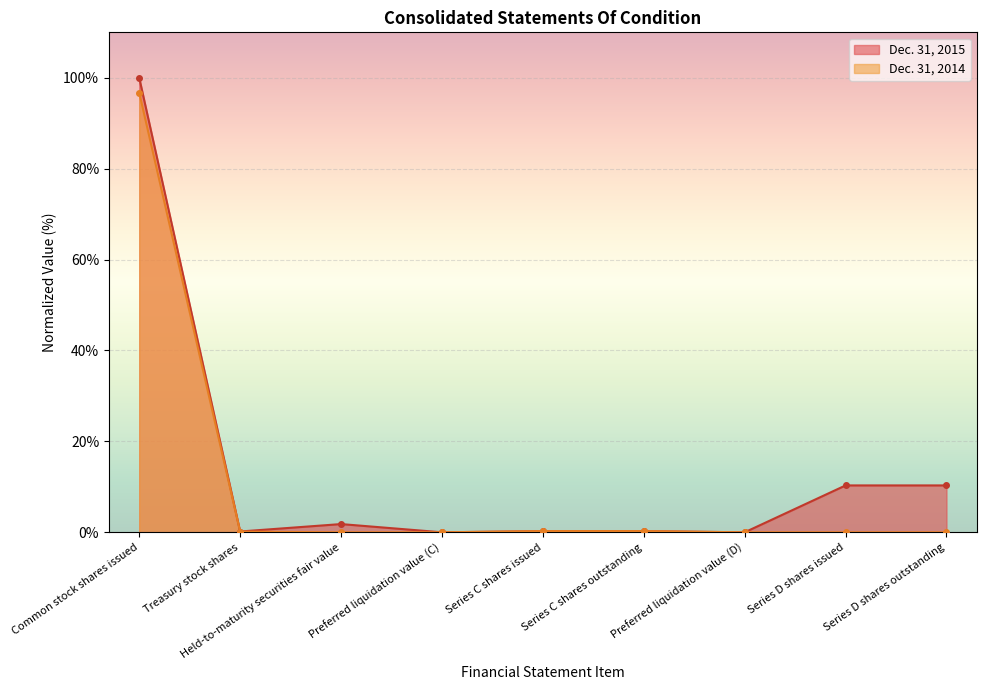

Between Series C shares issued and Series D shares outstanding, which is larger?

Series D shares outstanding